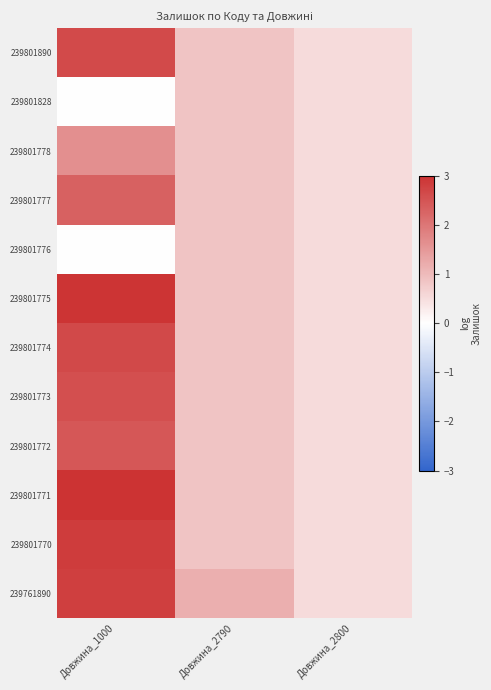

Reading left to right, extract all data points from this chart.

239801890: Довжина_1000=2.6	Довжина_2790=0.8	Довжина_2800=0.5
239801828: Довжина_1000=0.0	Довжина_2790=0.8	Довжина_2800=0.5
239801778: Довжина_1000=1.6	Довжина_2790=0.8	Довжина_2800=0.5
239801777: Довжина_1000=2.3	Довжина_2790=0.8	Довжина_2800=0.5
239801776: Довжина_1000=0.0	Довжина_2790=0.8	Довжина_2800=0.5
239801775: Довжина_1000=3.0	Довжина_2790=0.8	Довжина_2800=0.5
239801774: Довжина_1000=2.7	Довжина_2790=0.8	Довжина_2800=0.5
239801773: Довжина_1000=2.6	Довжина_2790=0.8	Довжина_2800=0.5
239801772: Довжина_1000=2.5	Довжина_2790=0.8	Довжина_2800=0.5
239801771: Довжина_1000=3.0	Довжина_2790=0.8	Довжина_2800=0.5
239801770: Довжина_1000=2.9	Довжина_2790=0.8	Довжина_2800=0.5
239761890: Довжина_1000=2.8	Довжина_2790=1.2	Довжина_2800=0.5